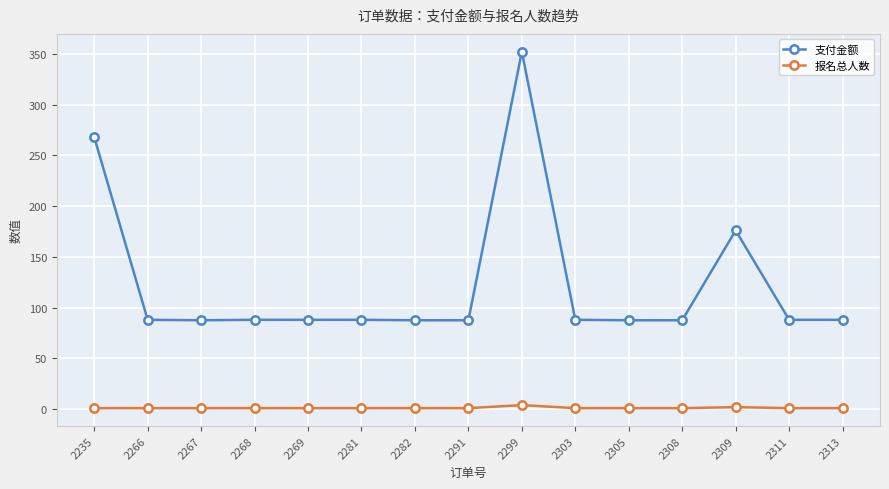

Does the chart have visible grid lines?

Yes